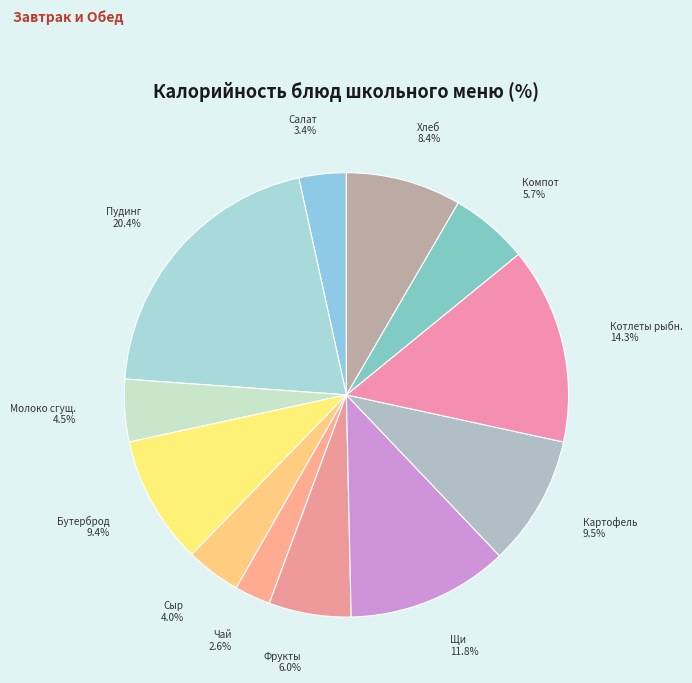

Count the number of slices in the pie.

12